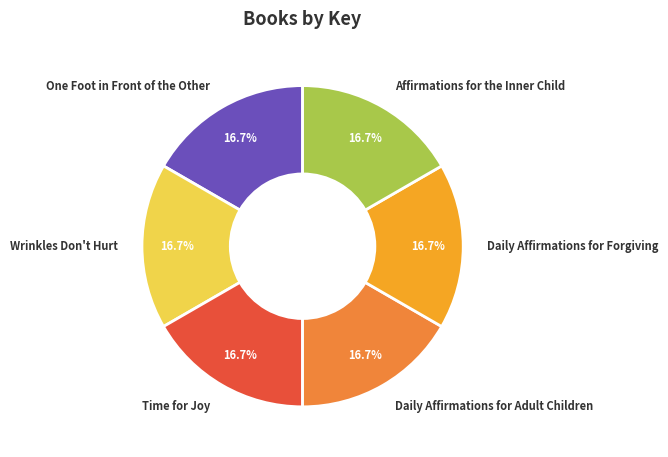

Approximately how many times larger is the value at Daily Affirmations for Forgiving compared to Time for Joy?

1.0